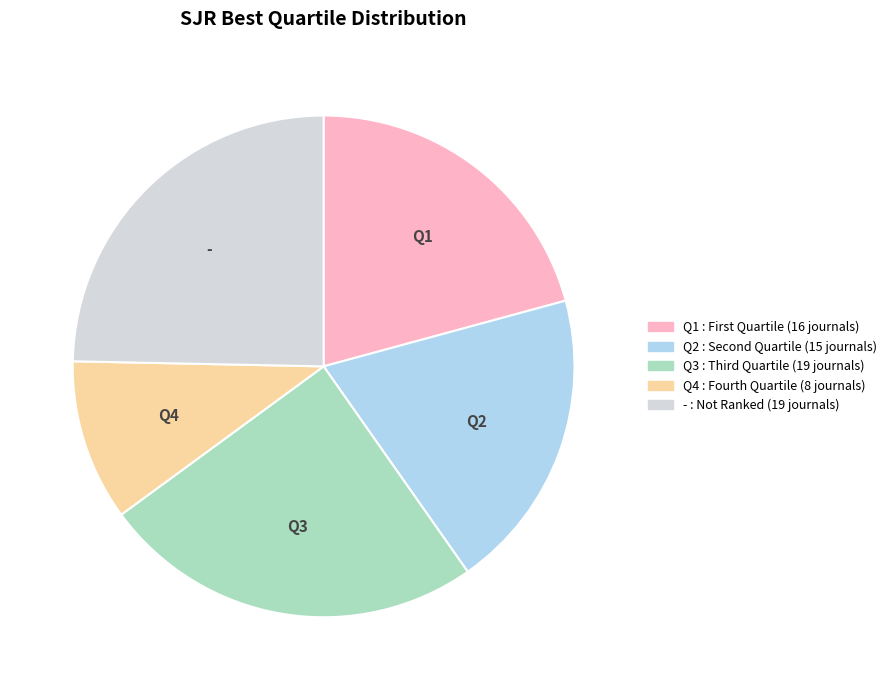

Which slice is the smallest?

Q4